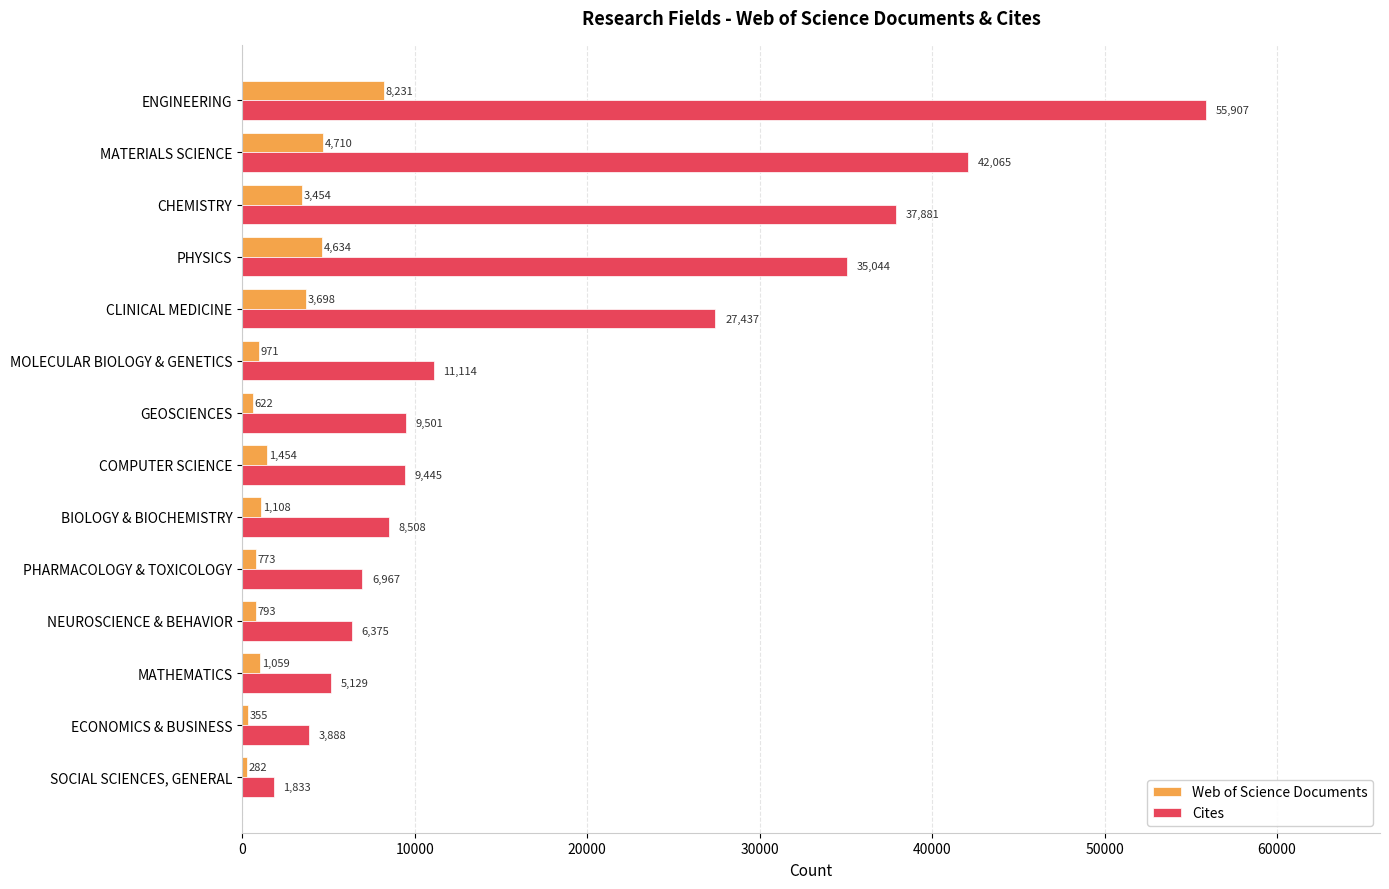

What is the lowest value of the Web of Science Documents series?

282